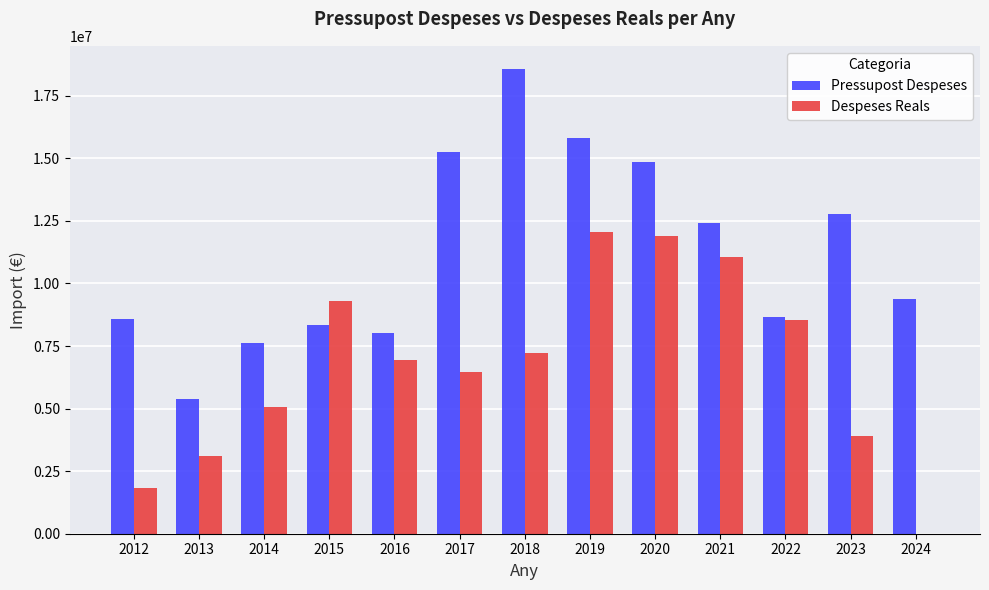

Are the bars horizontal?

No